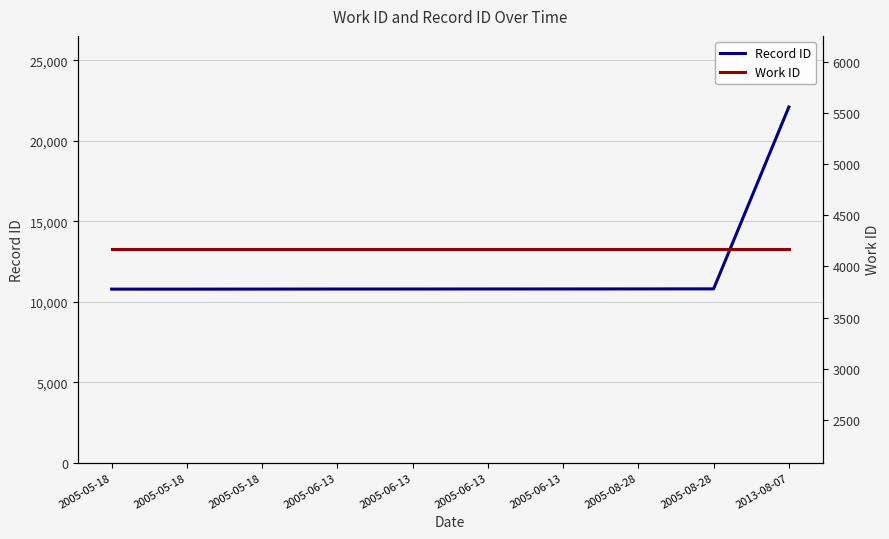

What is the difference between the highest and lowest values at 2005-06-13?

6623